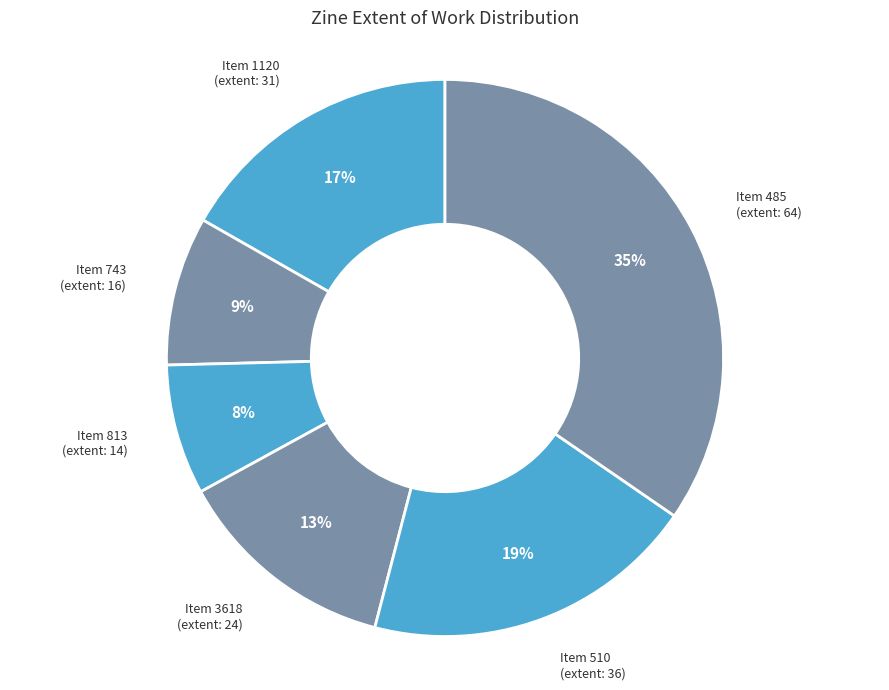

What is the largest slice in the pie chart?

Item 485 (extent: 64)